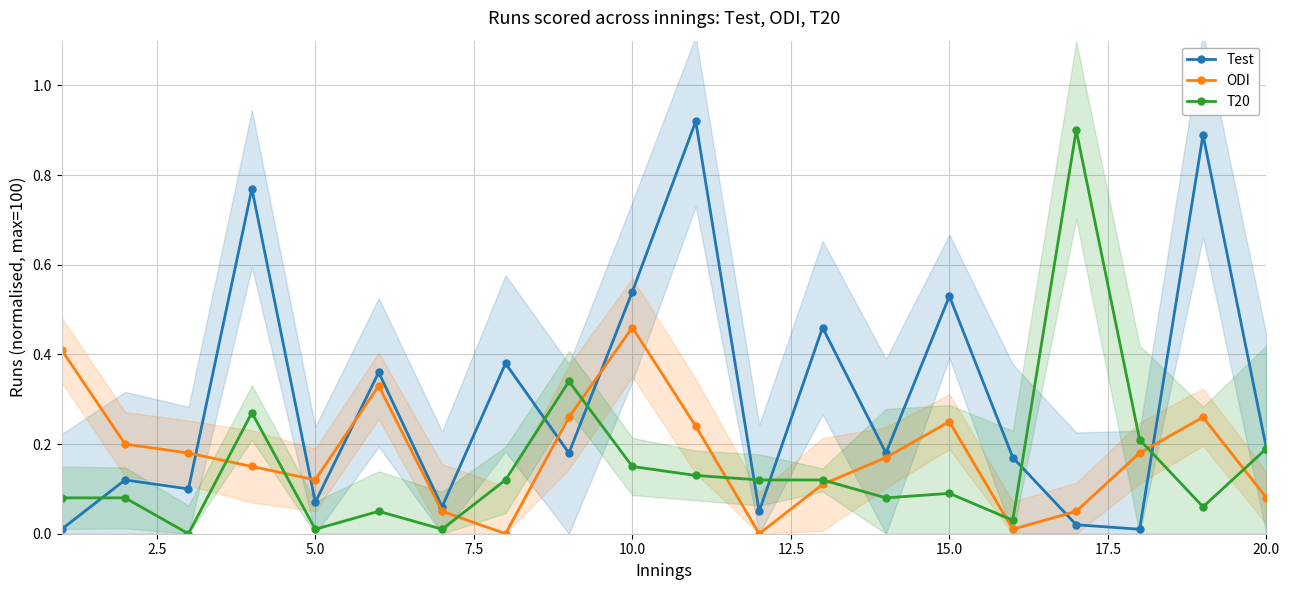

At which label does ODI reach its peak?

10.0